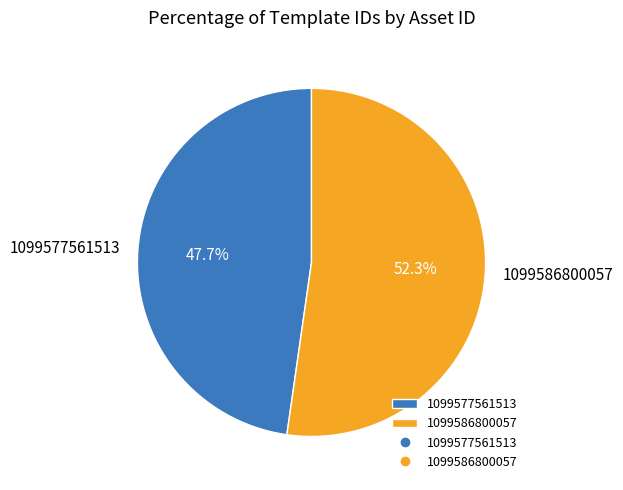

What is the total percentage of 1099577561513 and 1099586800057?

100.0%